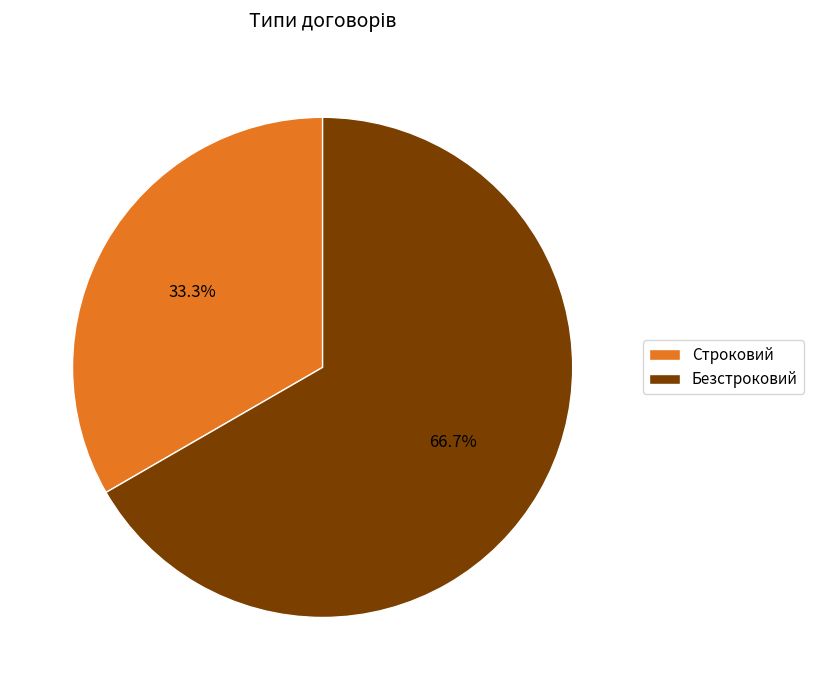

Which slice is the smallest?

Строковий